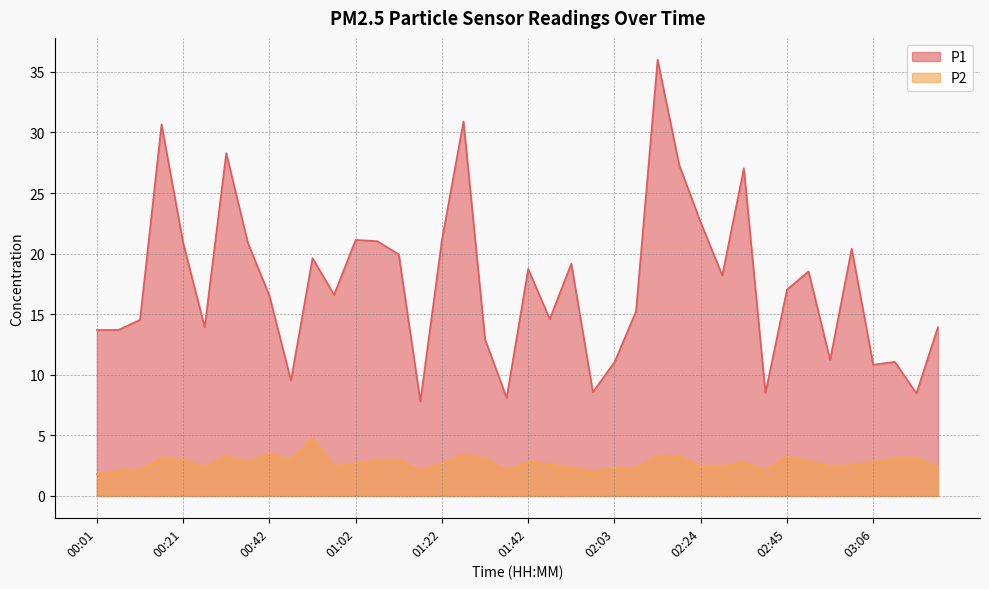

What is the total value across all series at 01:12?

22.9